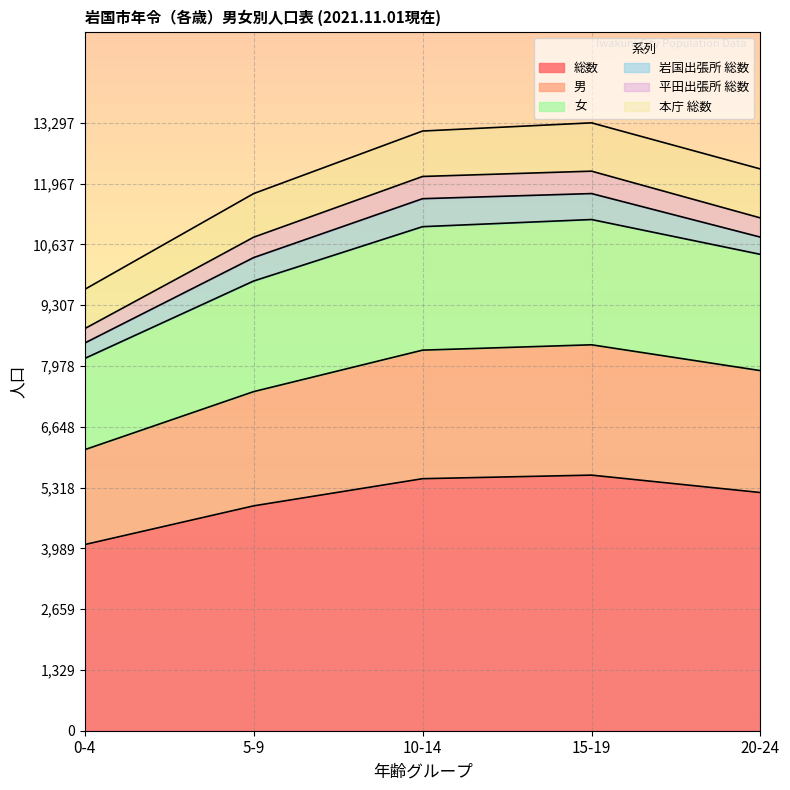

At which category does the chart reach its peak across all series?

15-19